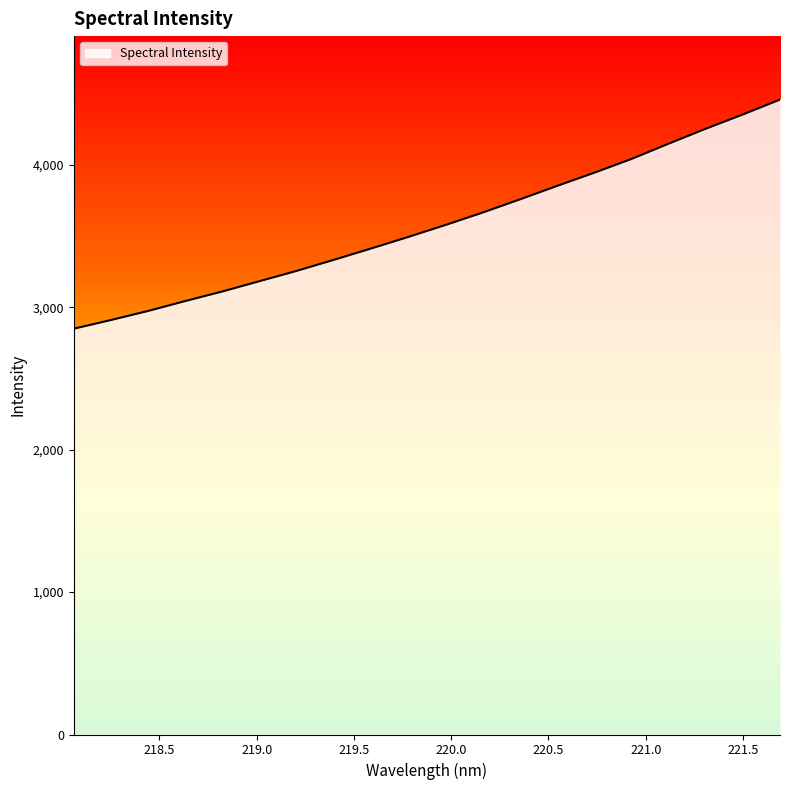

What is the maximum value shown in the chart?

4457.1